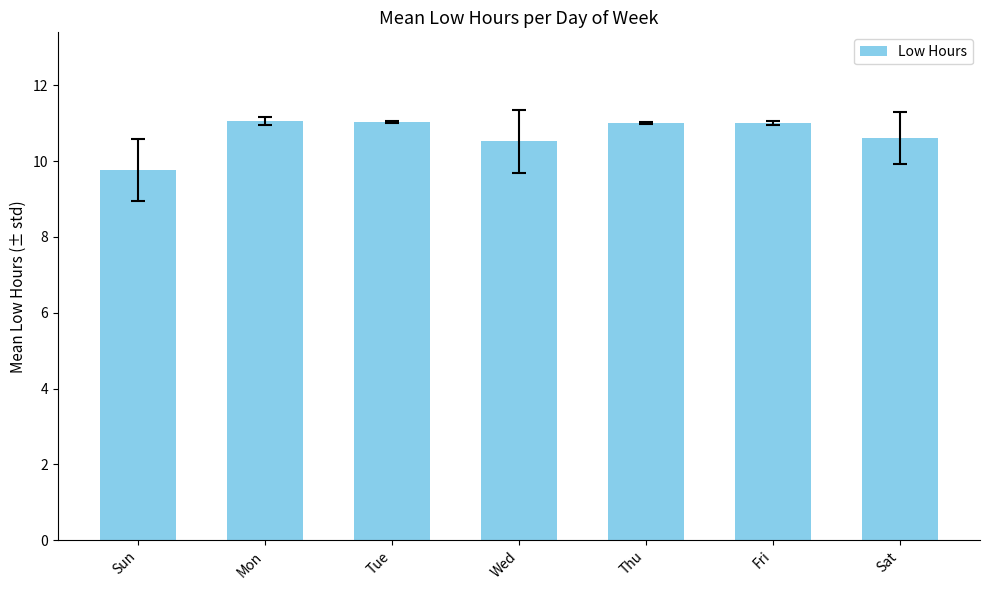

What is the label of the 2nd bar from the right?

Fri